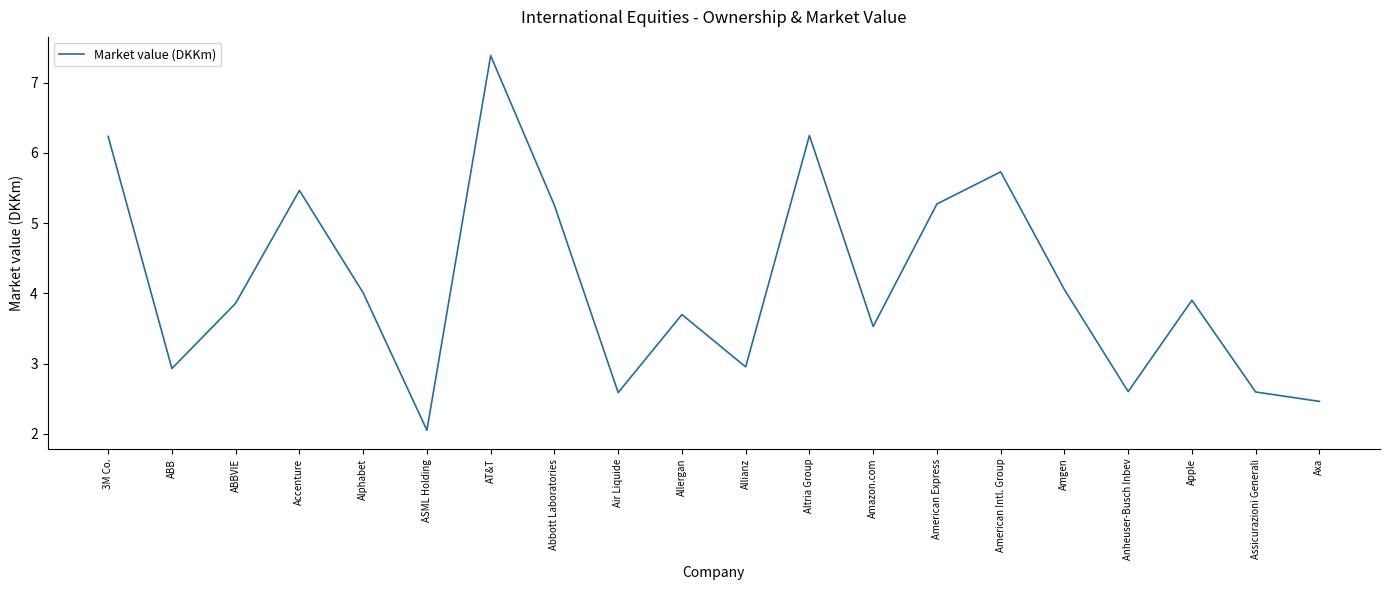

What is the difference between the values at Amgen and Allianz?

1.1